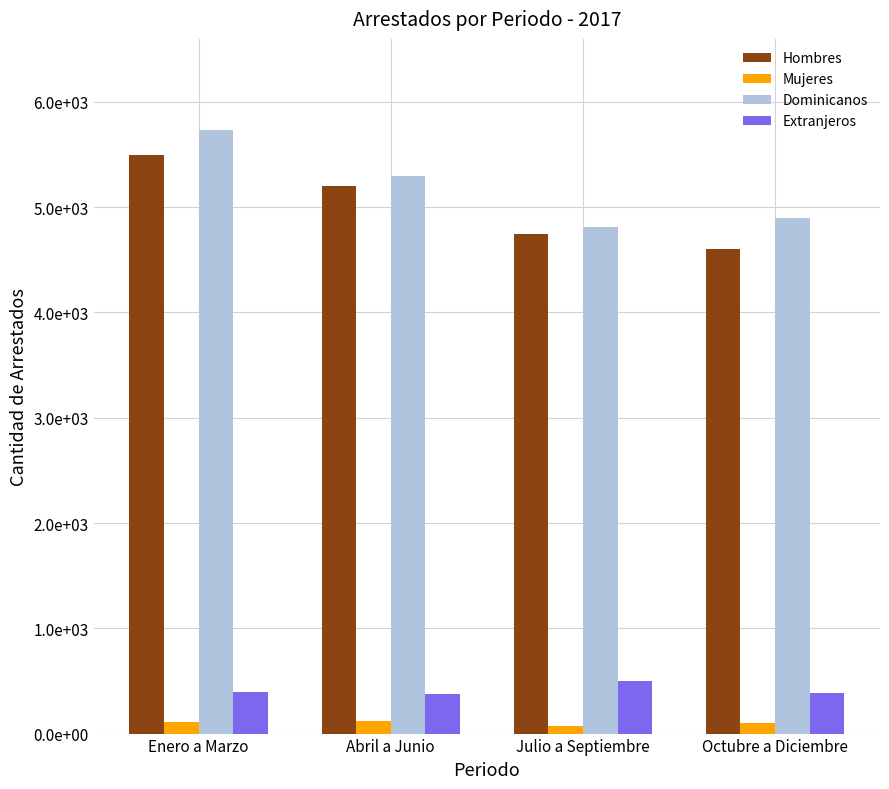

What is the label of the 2nd bar from the right?

Julio a Septiembre